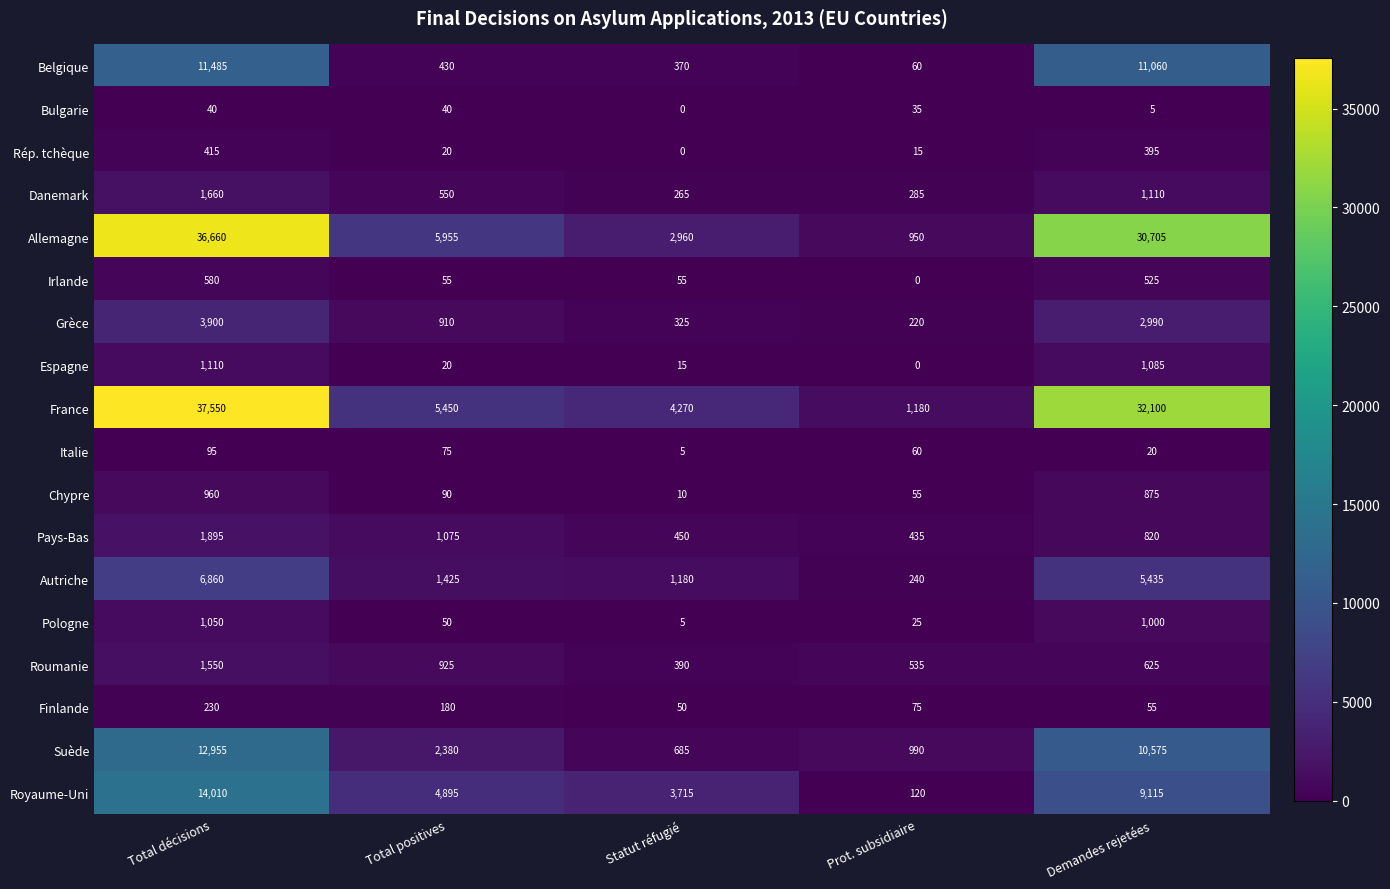

What is the difference between the second highest and second lowest values in the Espagne series?

1070